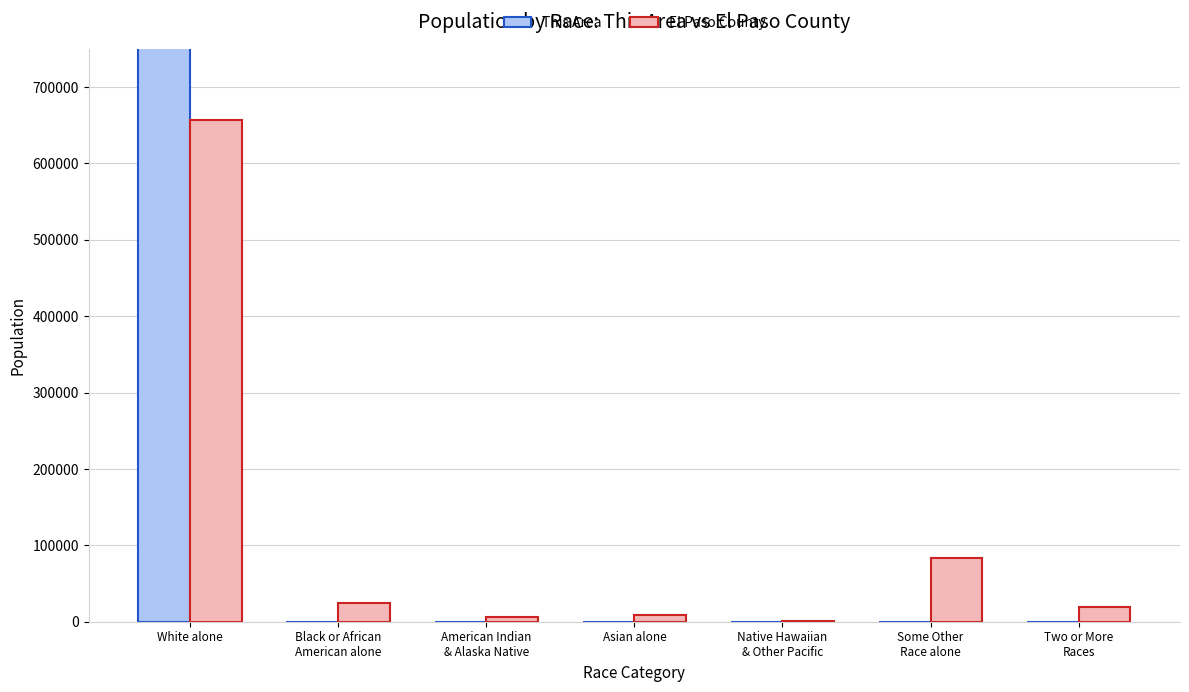

How many bars are there in each group?

2